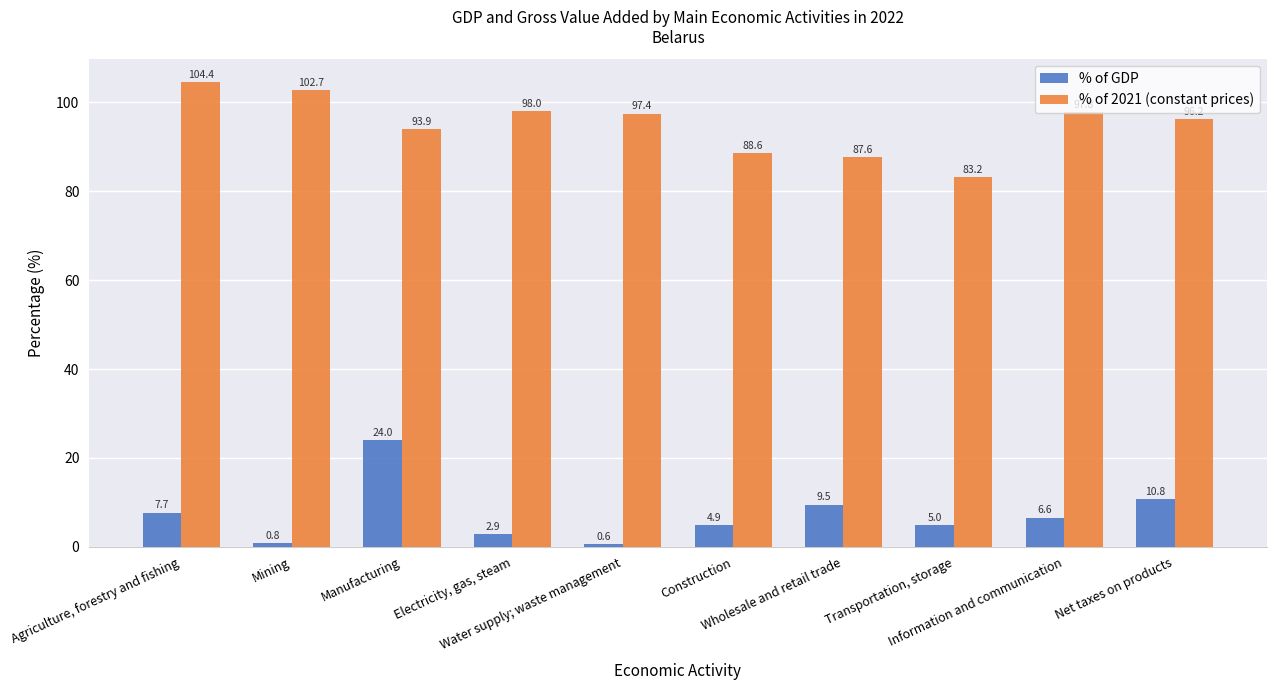

List the labels in order of % of 2021 (constant prices) value, largest first.

Agriculture, forestry and fishing, Mining, Electricity, gas, steam, Information and communication, Water supply; waste management, Net taxes on products, Manufacturing, Construction, Wholesale and retail trade, Transportation, storage